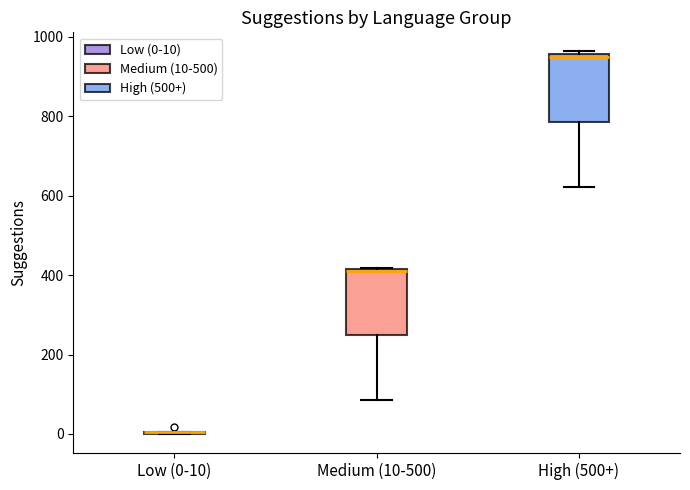

Reading left to right, transcribe this box plot: for each box, give where its median line is, the range the box spans, and where its two whiskers end, as read against the y-axis. The values are not printed on the chart, so give them approximately, as read against the axis.

Low (0-10): box collapsed to a line at 0, whiskers 0 to 0
Medium (10-500): median 420 (drawn on the box's upper edge), box 240 to 420, whiskers 80 to 420
High (500+): median 960 (just below the box's upper edge), box 780 to 960, whiskers 620 to 960 (just above the box's upper edge)